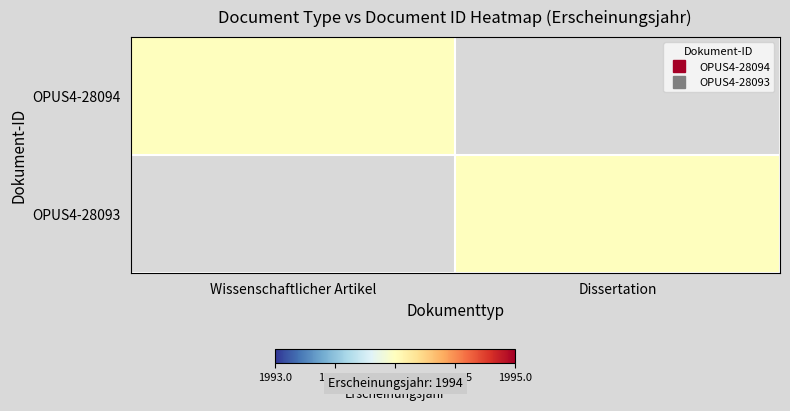

How many data points does each series have?

2